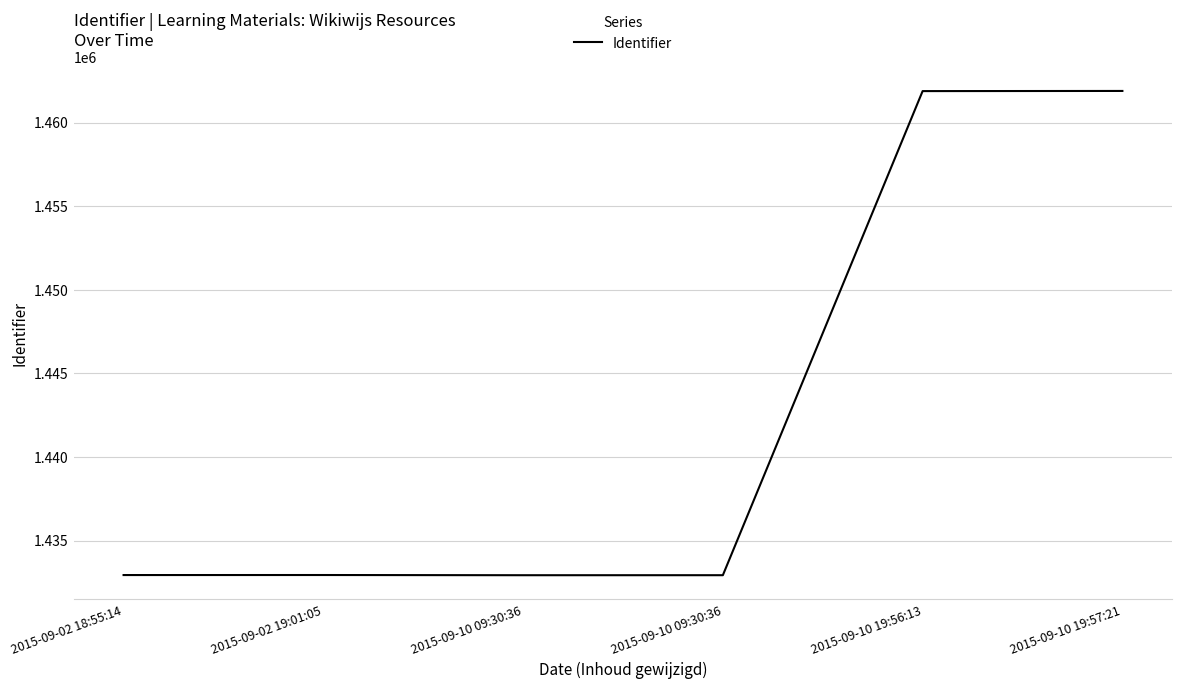

Is this an area chart (filled region under the line)?

No